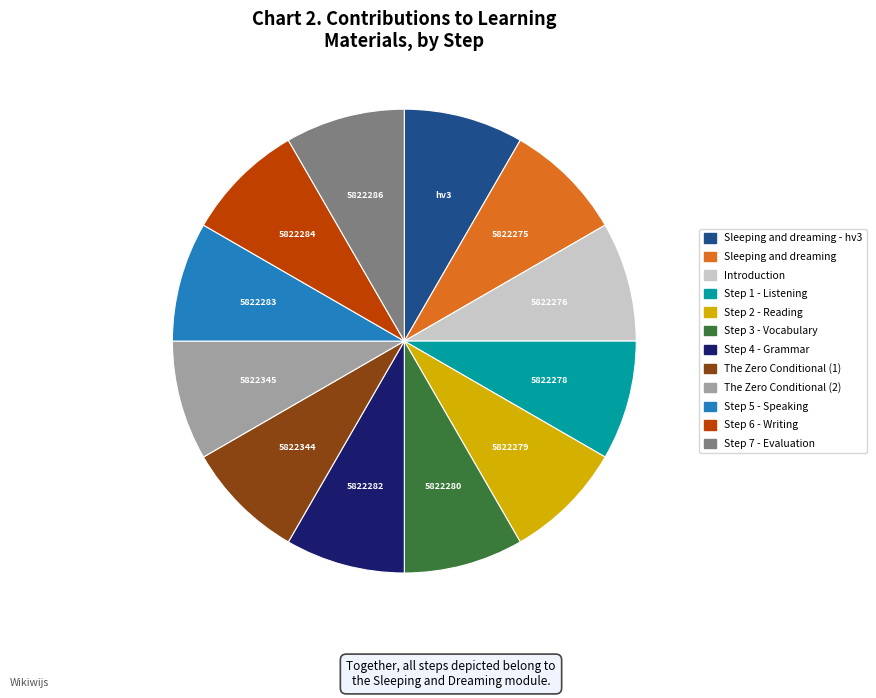

Is there any slice that represents more than half of the pie?

No